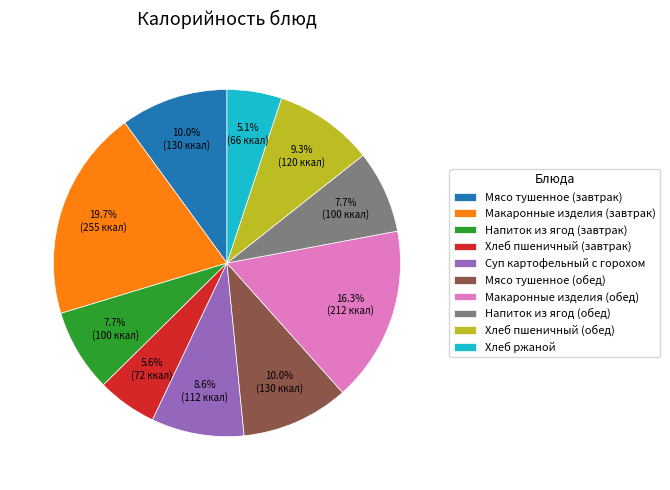

What is the largest slice in the pie chart?

Макаронные изделия (завтрак)